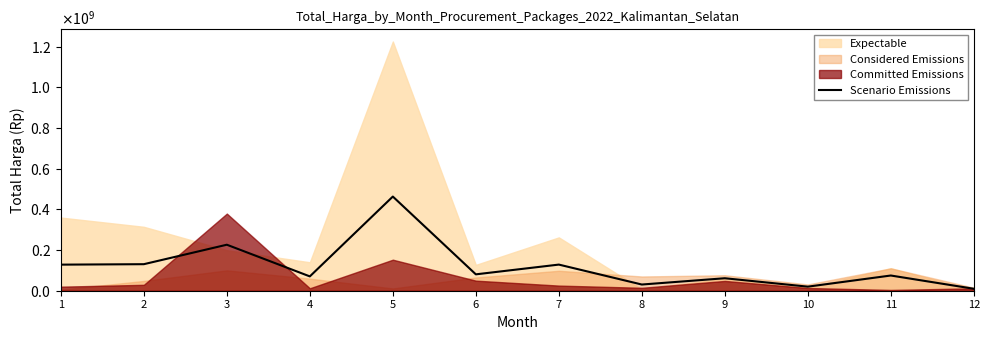

How many interior local valleys (lower than both neighbors) does the data have?

4